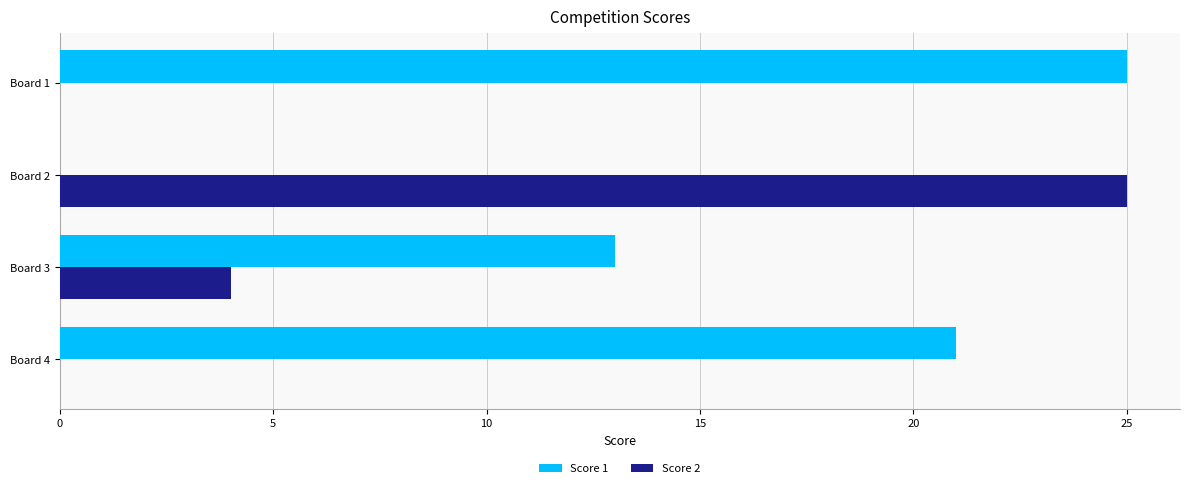

What is the sum of all Score 2 values?

29